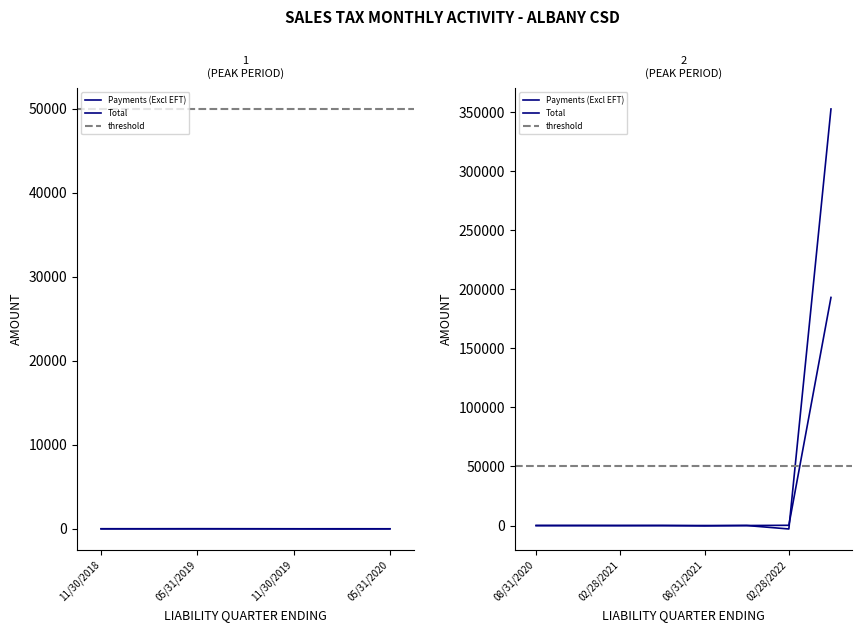

What is the sum of the Total values at 11/30/2019 and 08/31/2021?

-309.8